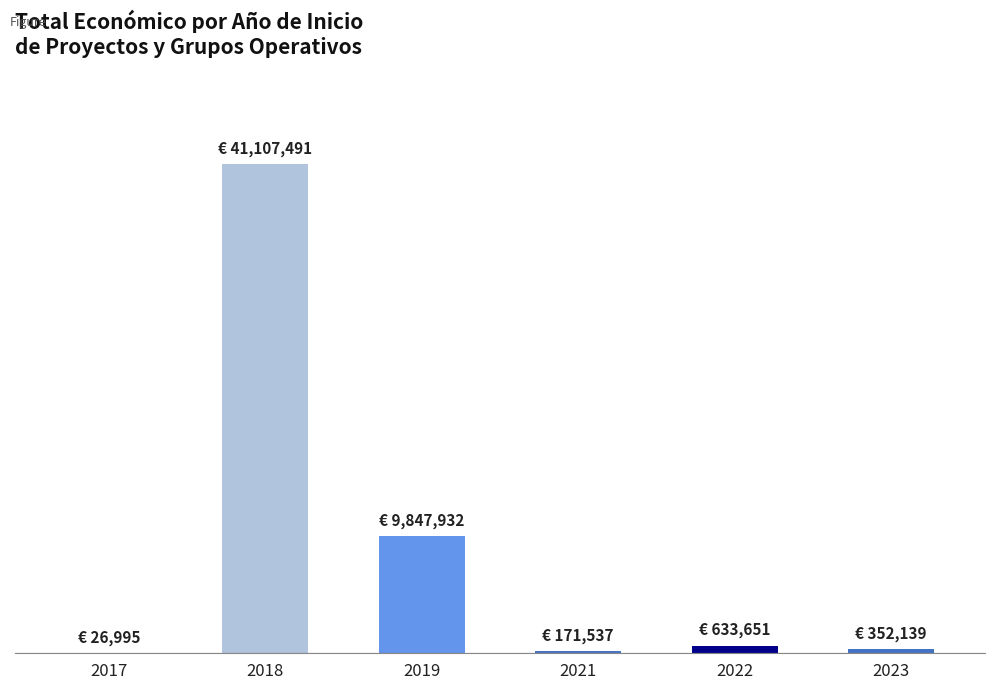

How many data points are above 633651?

2